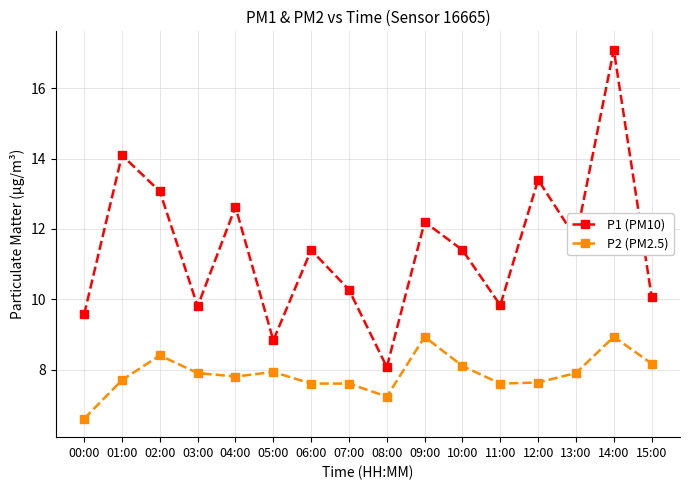

True or false: P1 (PM10) and P2 (PM2.5) intersect in this chart.

False